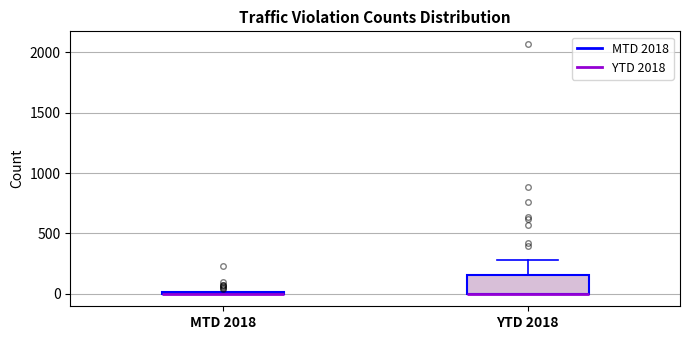

Reading left to right, transcribe this box plot: for each box, give where its median line is, the range the box spans, and where its two whiskers end, as read against the y-axis. The values are not printed on the chart, so give them approximately, as read against the axis.

MTD 2018: box collapsed to a line at 0, whiskers 0 to 0
YTD 2018: median 0 (drawn on the box's lower edge), box 0 to 150, whiskers 0 to 300